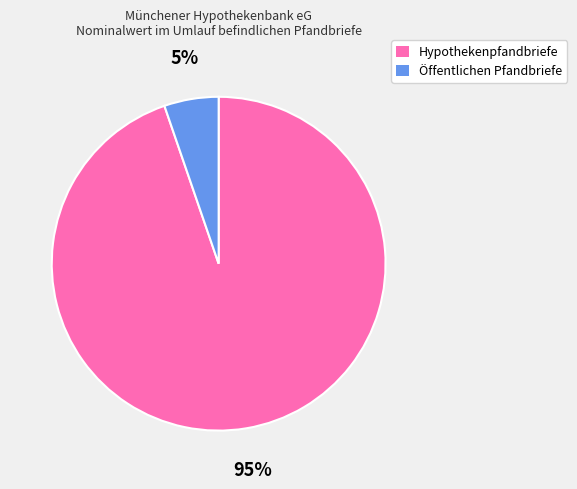

Is there a majority slice in this chart?

Yes